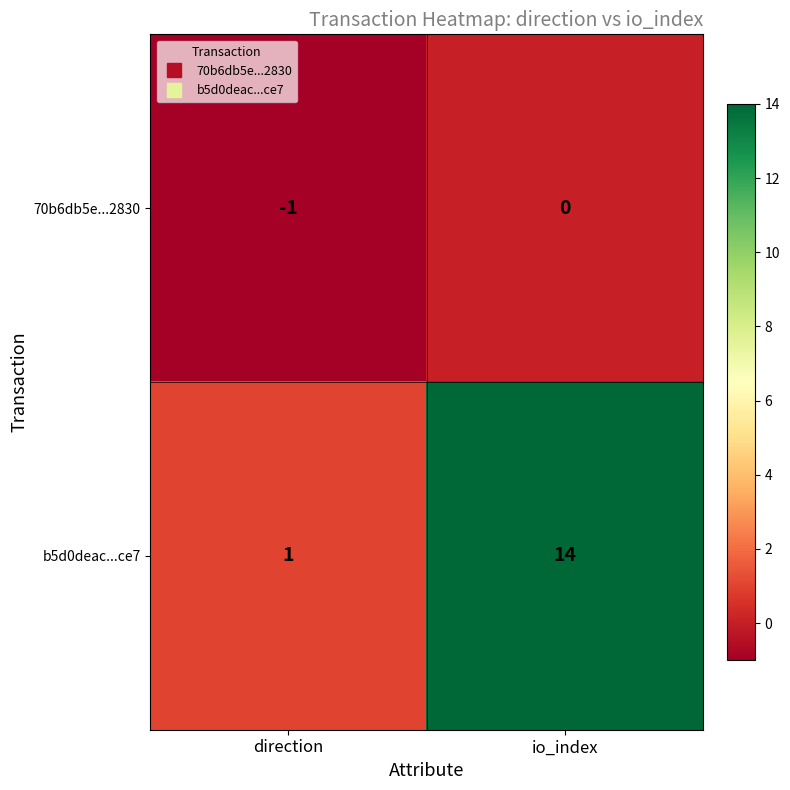

What is the spread (max minus min) of values at direction?

2